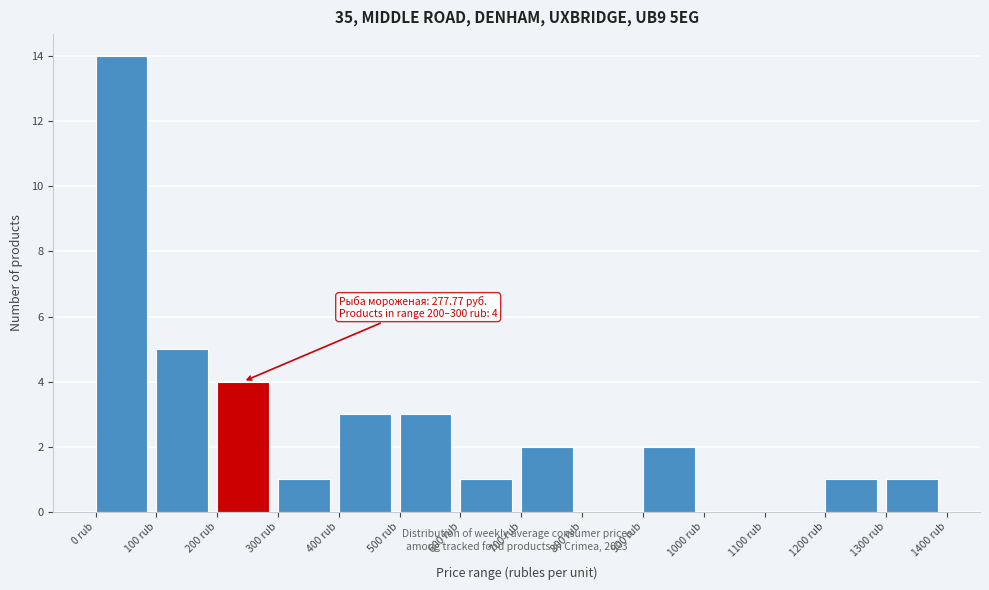

Over which range of the x-axis is the bar tallest?

0 to 100